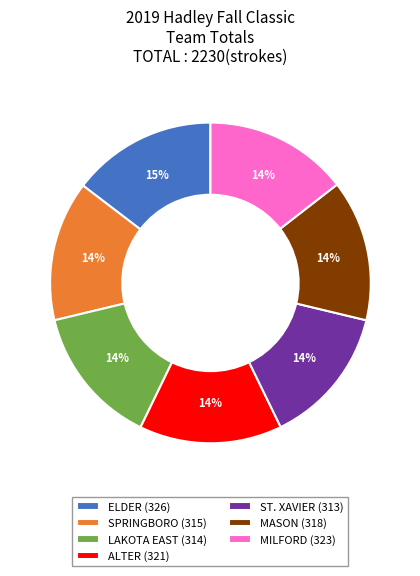

The LAKOTA EAST slice represents 23% of the pie. True or false?

False